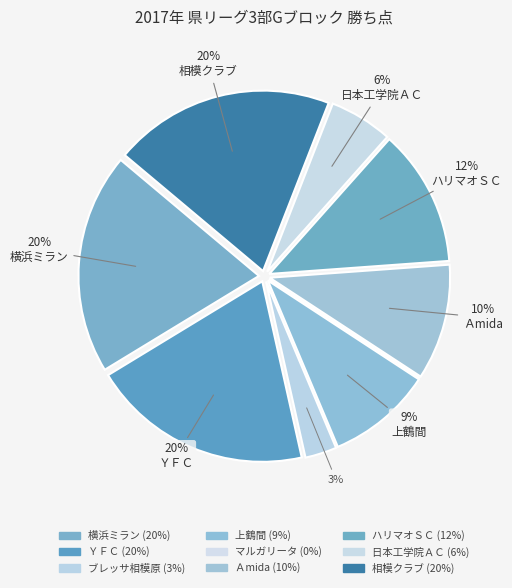

Rank the categories by value from lowest to highest.

マルガリータ, ブレッサ相模原, 日本工学院ＡＣ, 上鶴間, Ａmida, ハリマオＳＣ, 横浜ミラン, ＹＦＣ, 相模クラブ